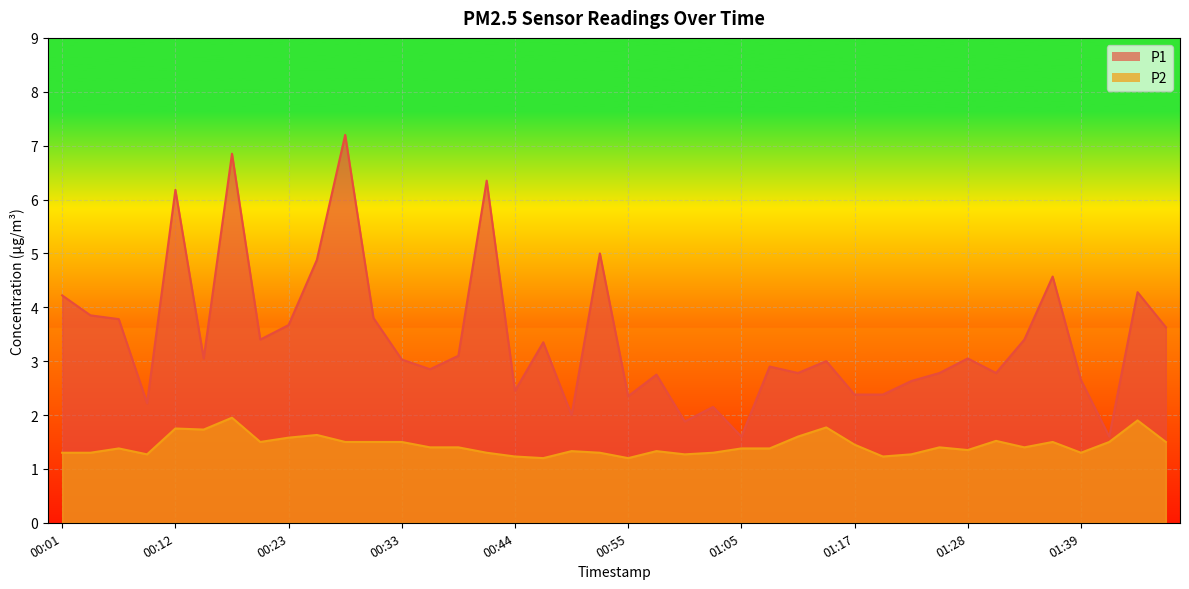

What is the label of the 36th point from the right?

00:12